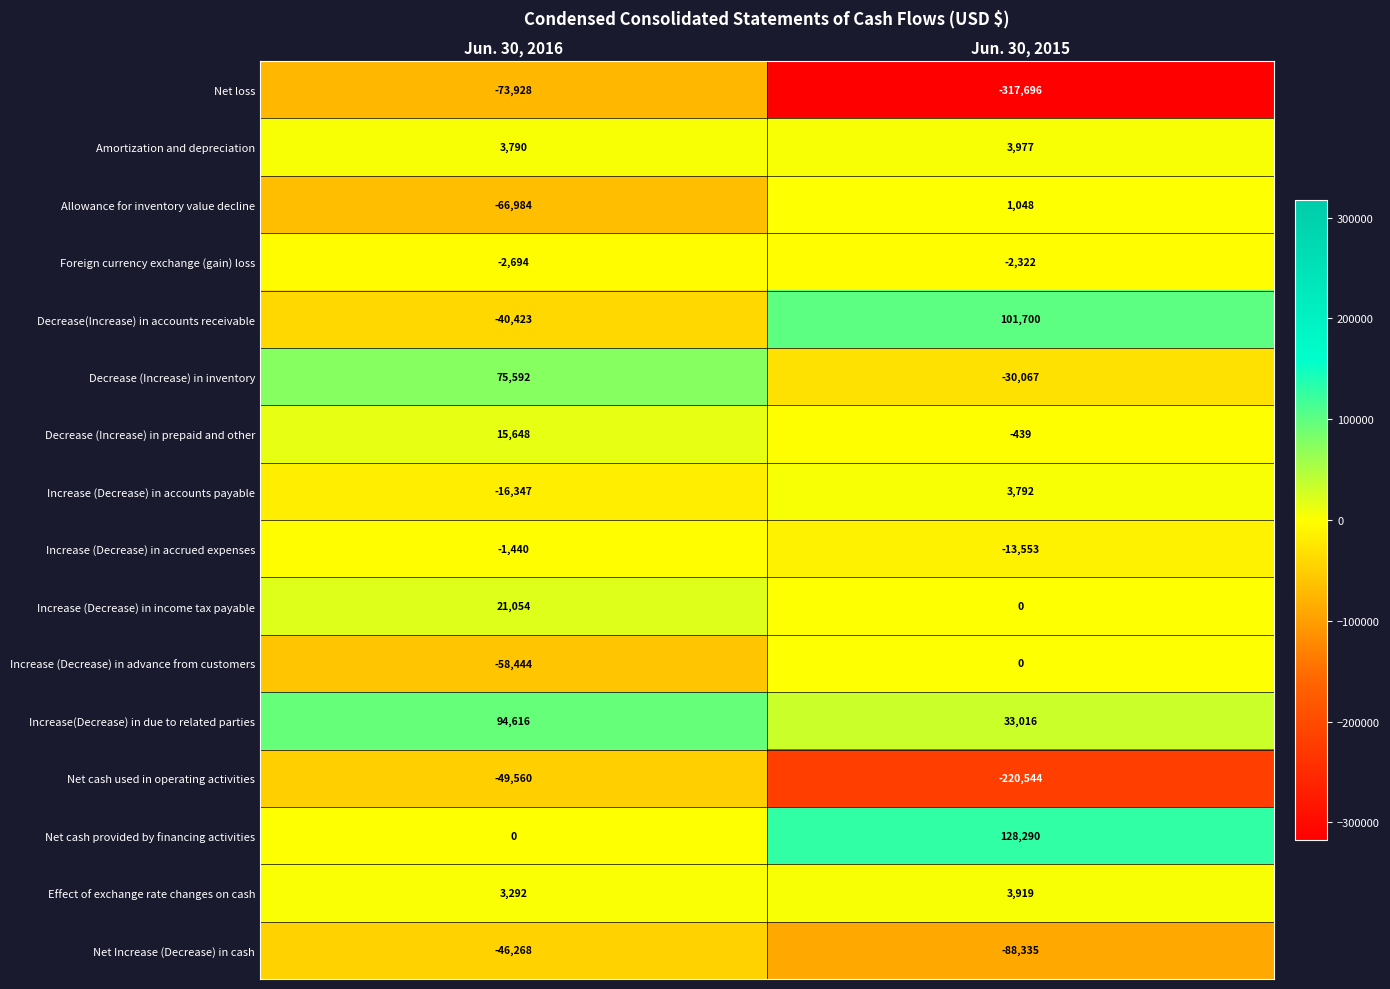

Where is Allowance for inventory value decline nearest to the value -32968?

Jun. 30, 2016